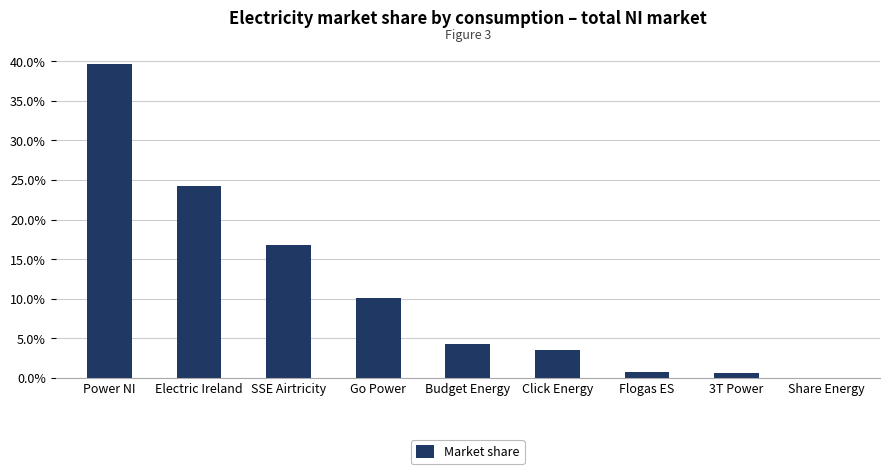

Reading left to right, extract all data points from this chart.

Power NI=0.4	Electric Ireland=0.2	SSE Airtricity=0.2	Go Power=0.1	Budget Energy=0.0	Click Energy=0.0	Flogas ES=0.0	3T Power=0.0	Share Energy=0.0